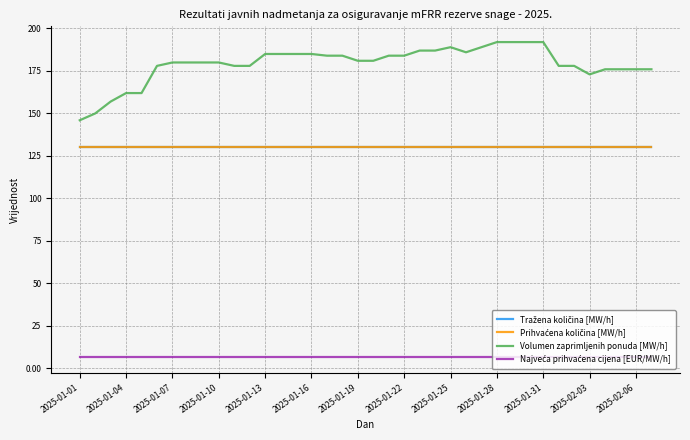

Which label corresponds to the smallest value in the chart?

2025-01-01